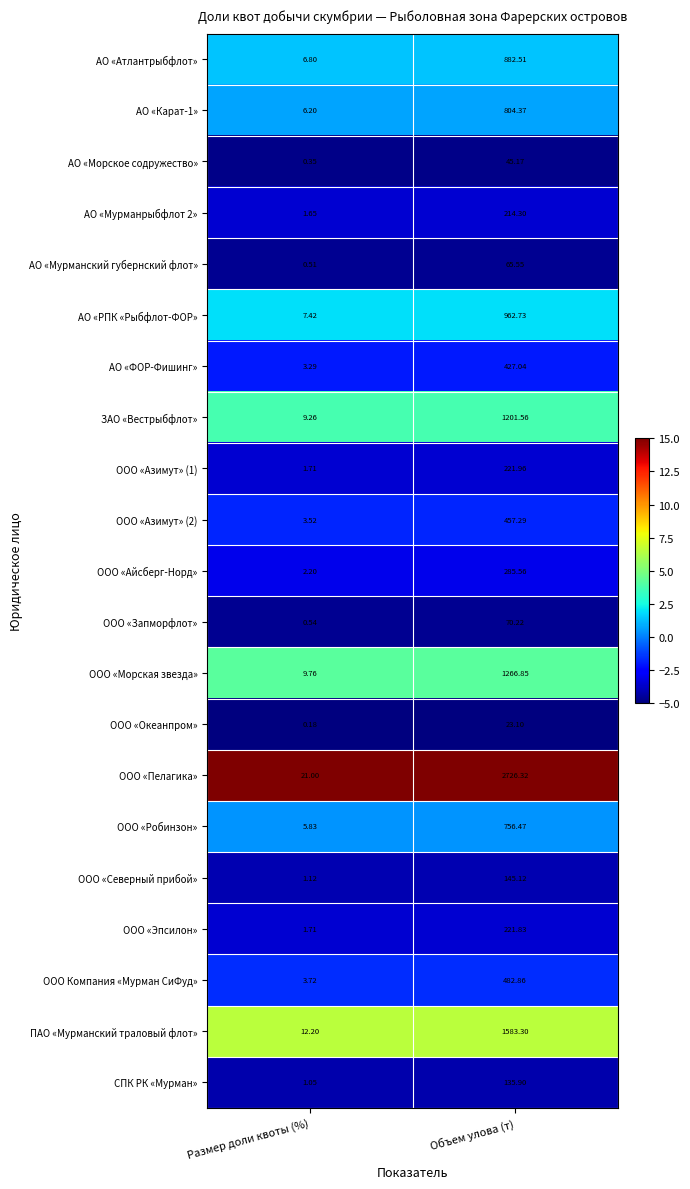

Is the value of ООО «Океанпром» at Объем улова (т) greater than the value of ЗАО «Вестрыбфлот» at Объем улова (т)?

No